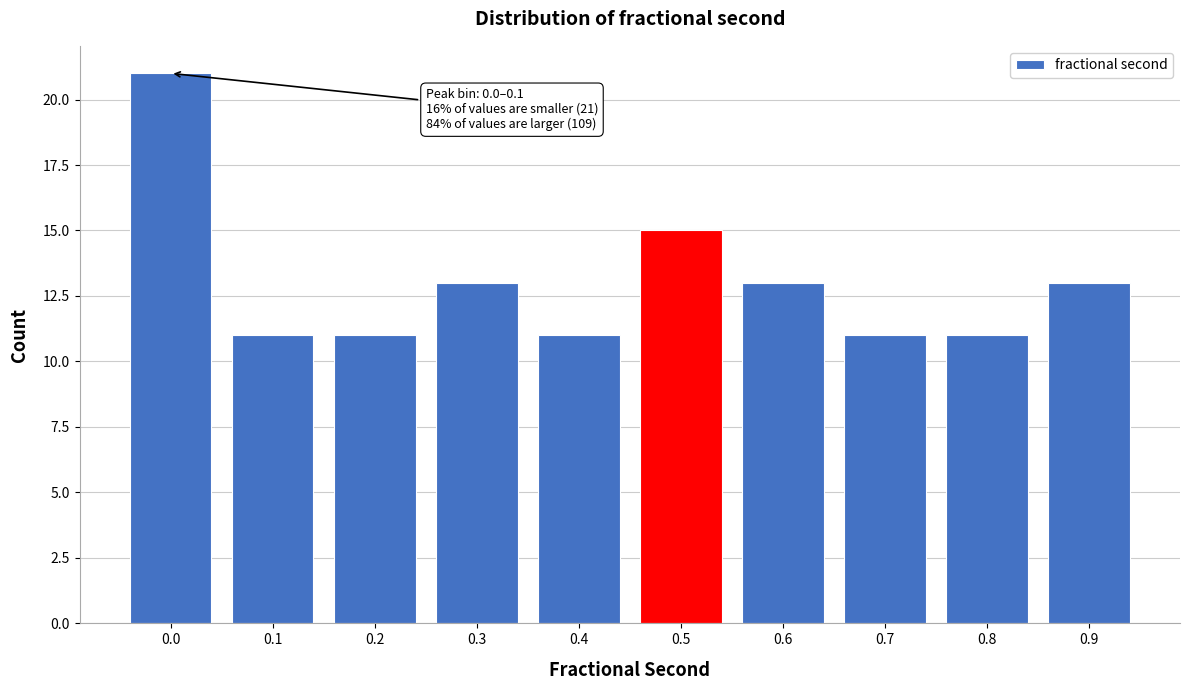

Reading right to left, extract all data points from this chart.

13	11	11	13	15	11	13	11	11	21